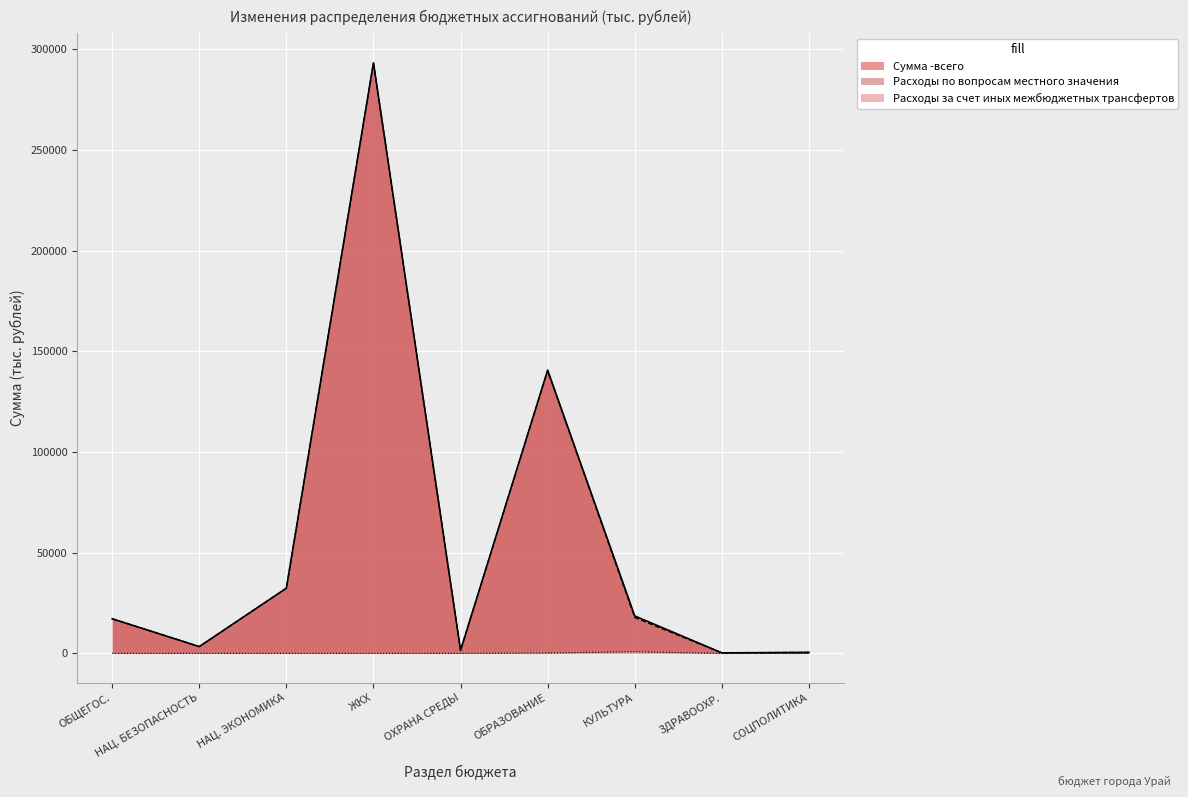

Reading left to right, extract all data points from this chart.

Сумма -всего: 17200.5	3389.8	32389.3	293305.0	1538.7	140678.1	18607.6	275.0	506.5
Расходы по вопросам местного значения: 17200.5	3389.8	32389.3	293305.0	1538.7	140478.1	17797.6	275.0	506.5
Расходы за счет иных межбюджетных трансфертов: 0.0	0.0	0.0	0.0	0.0	200.0	810.0	0.0	0.0